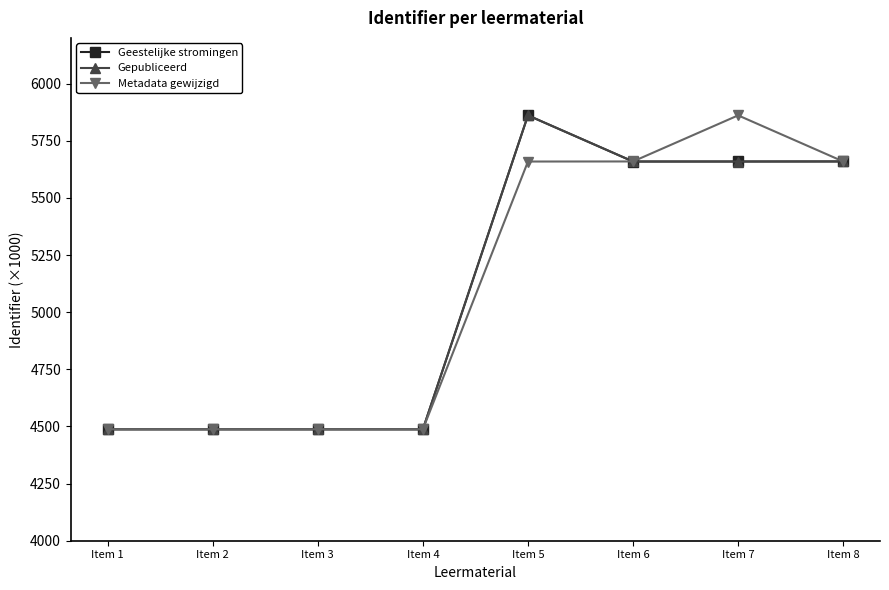

Is it true that Metadata gewijzigd equals 5659.4 at Item 6?

True